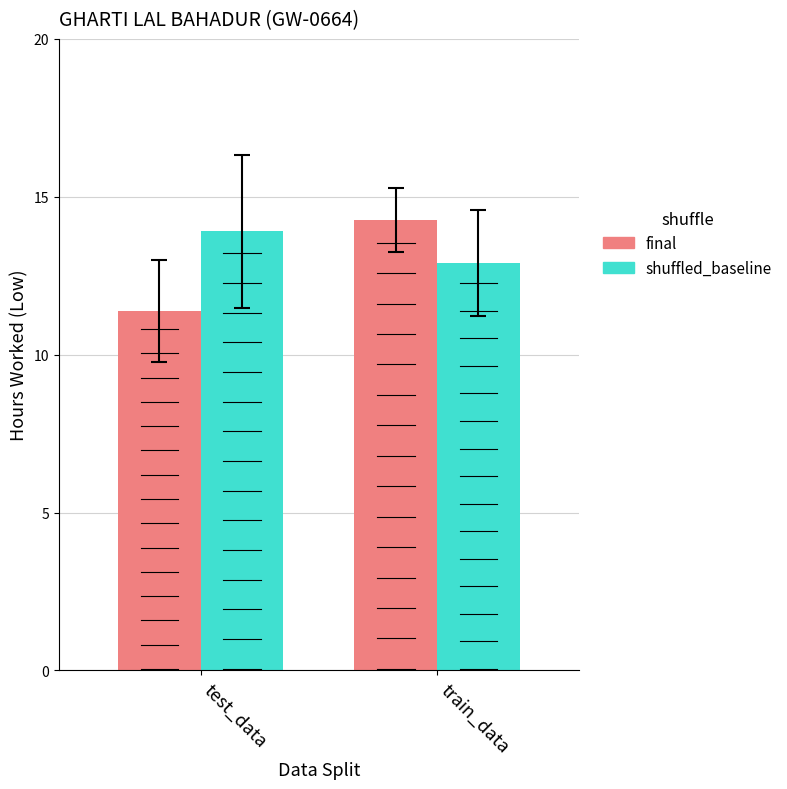

Which series has the widest spread of values?

final